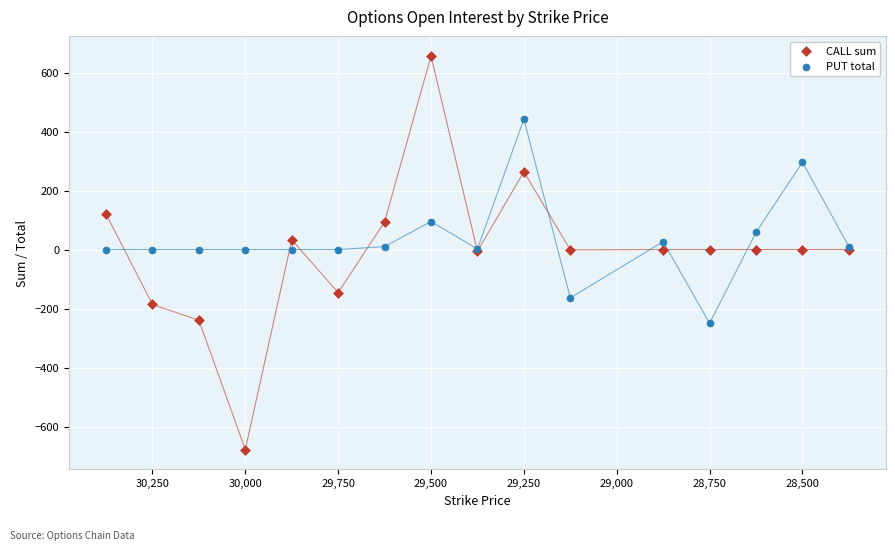

Which series reaches the maximum Y coordinate?

CALL sum